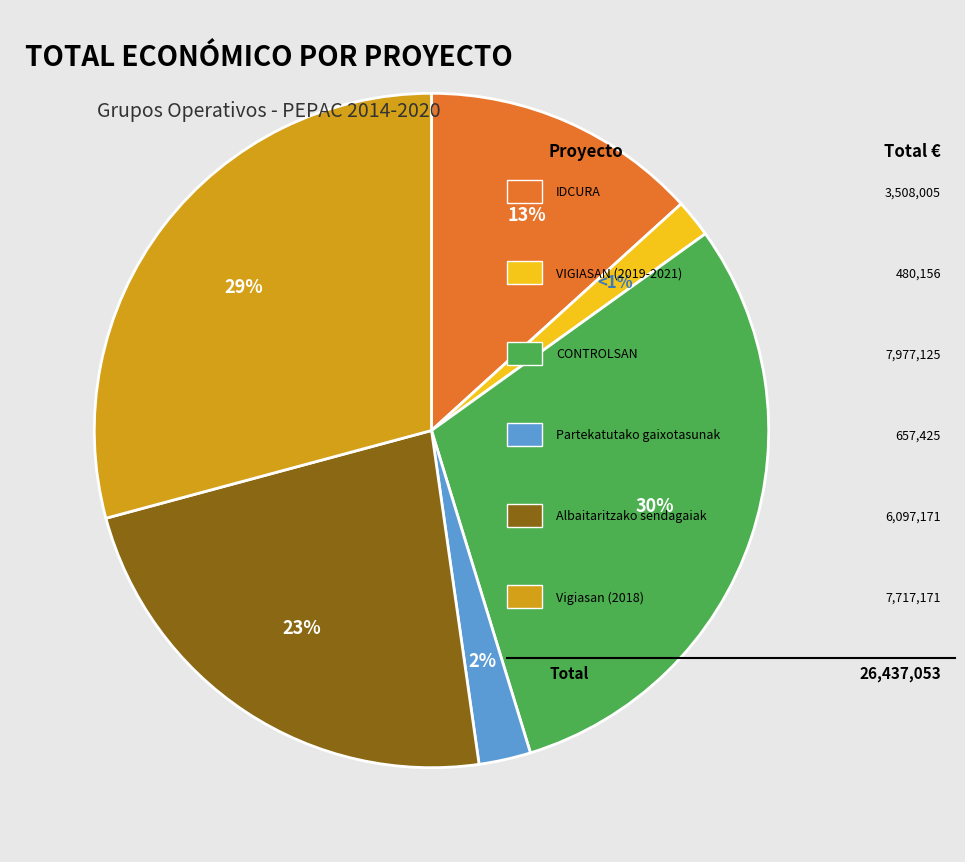

To the nearest percent, what is the difference between the largest and smallest slice percentages?

28%